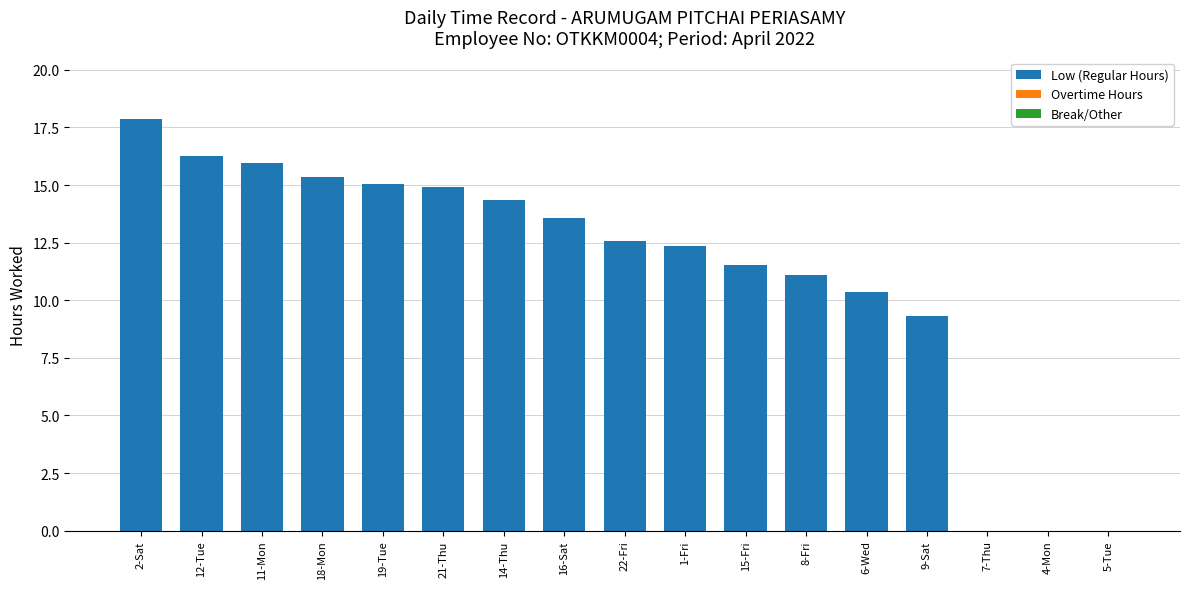

The chart shows a value of 11.1 at 4-Mon. True or false?

False